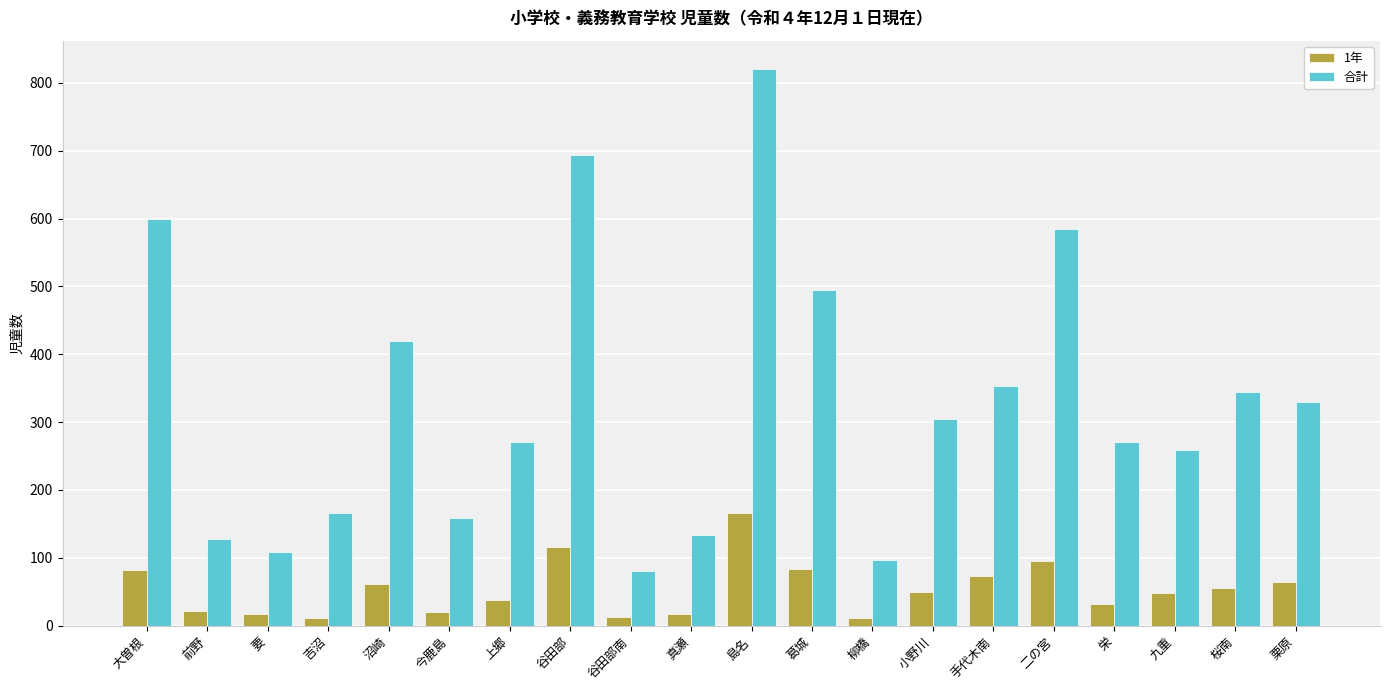

At which category is the sum across all series the highest?

島名